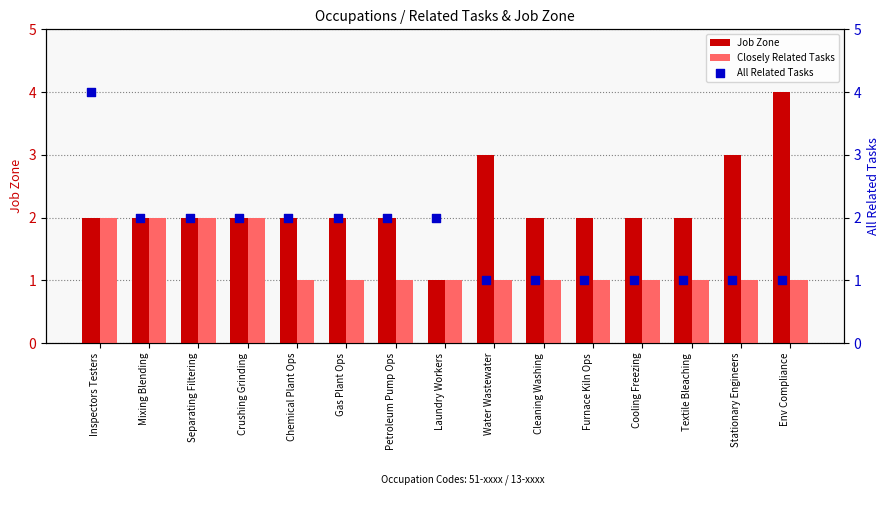

Which series reaches the maximum Y coordinate?

Job Zone